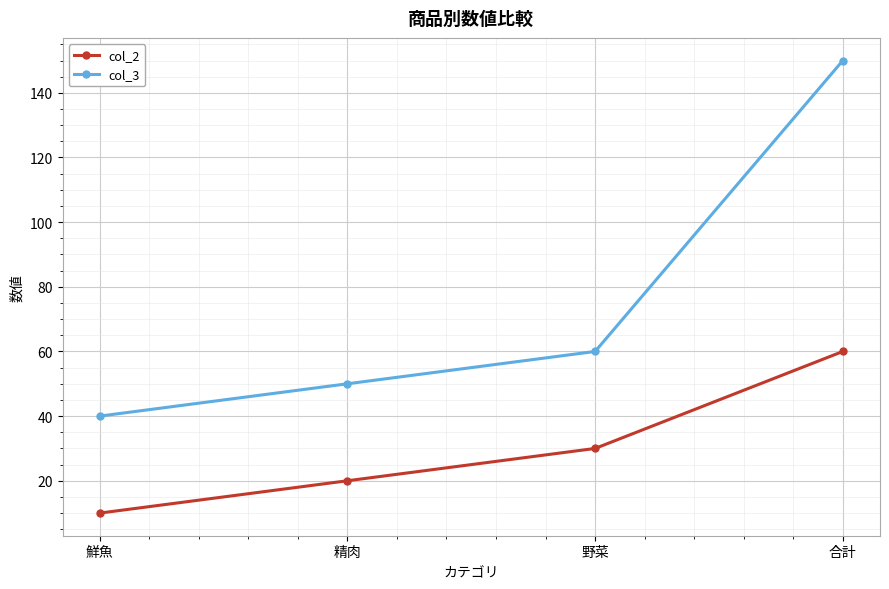

At how many categories does at least one series exceed 76?

1